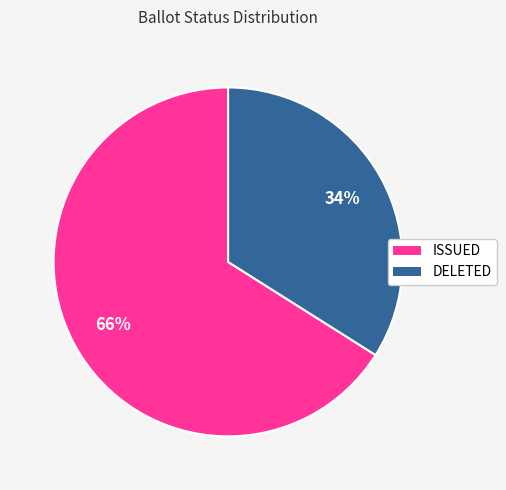

Approximately how many times larger is the value at ISSUED compared to DELETED?

1.9